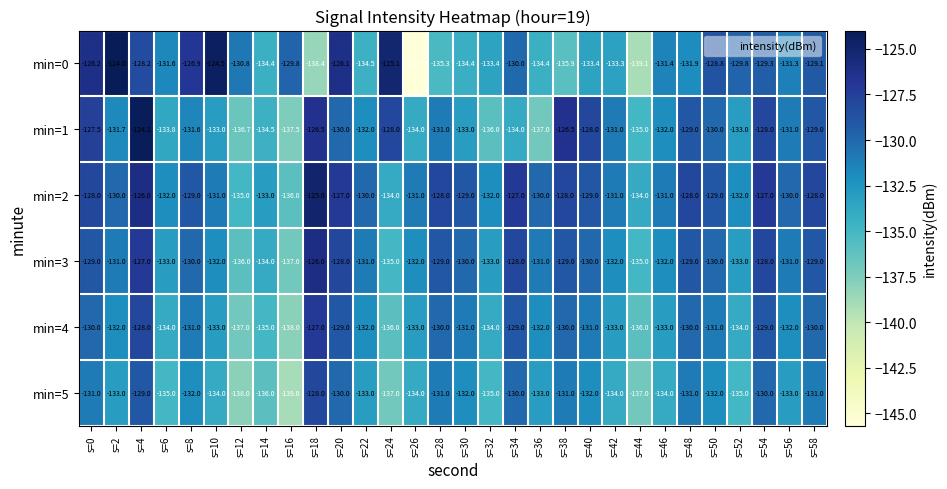

What is the approximate value of min=2 at s=6?

-132.0